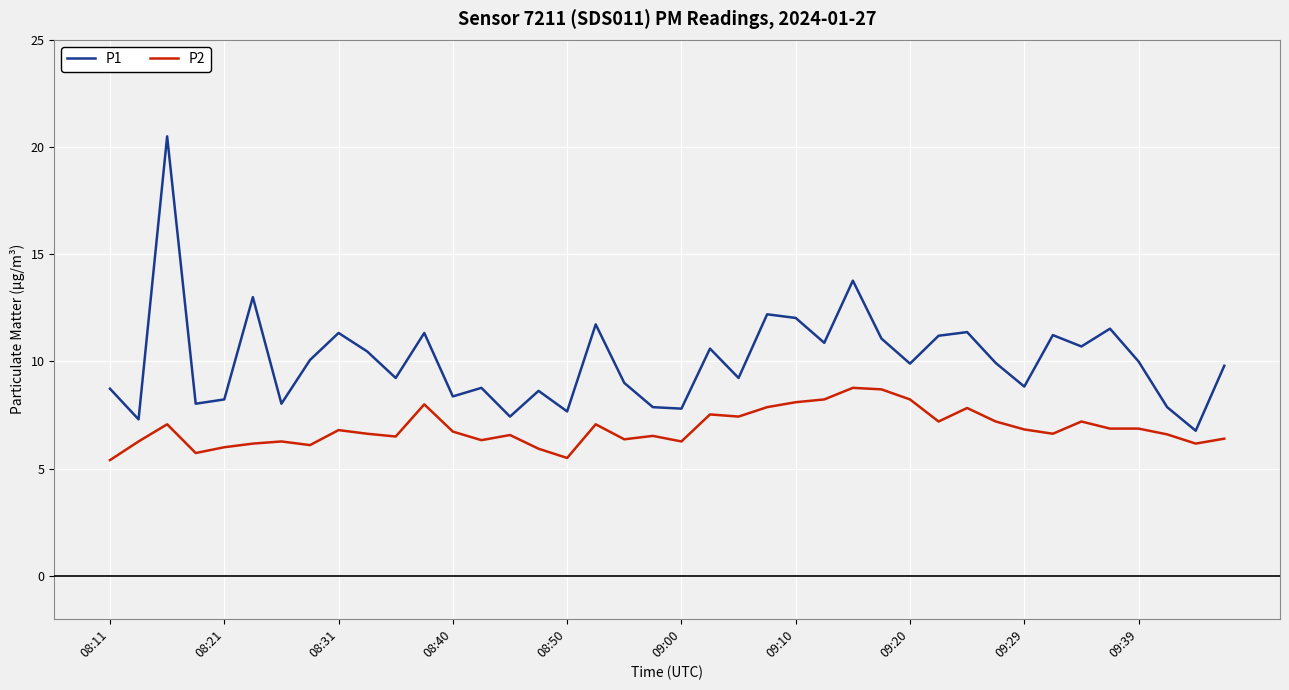

What is the difference between the maximum and minimum values in the P1 series?

13.7